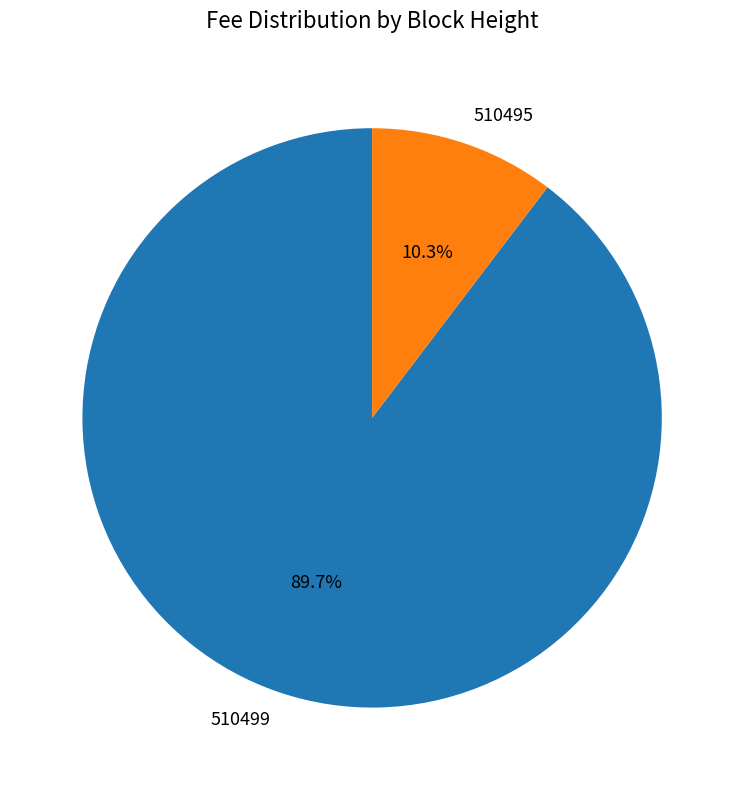

What percentage is the 510499 slice, to the nearest percent?

90%